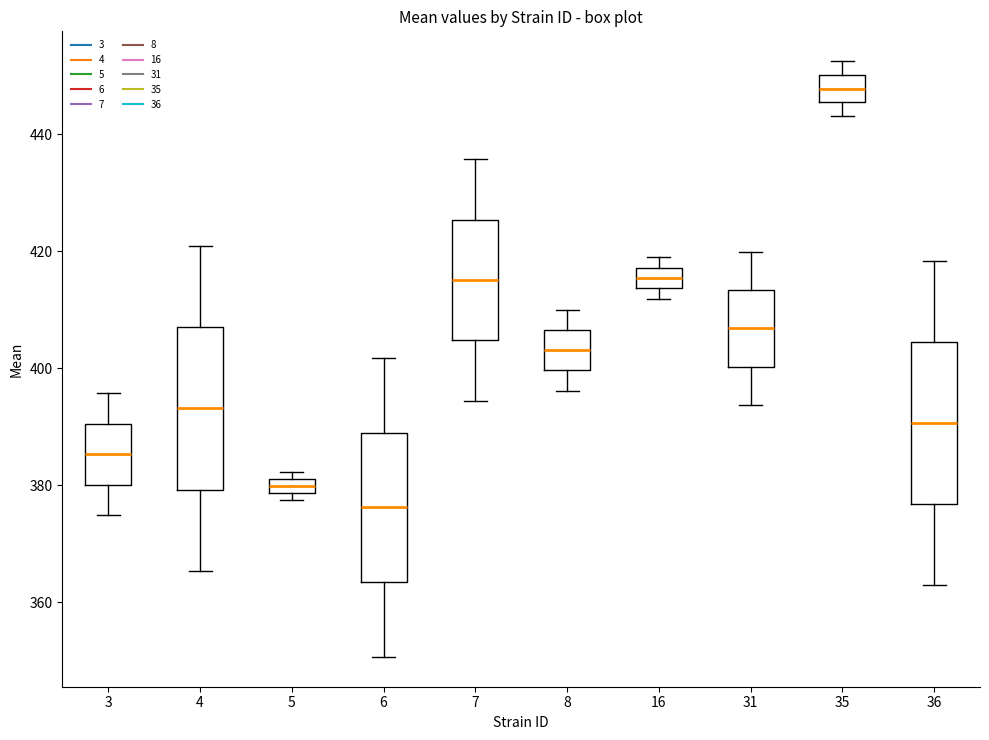

Which box has the highest median line?

35